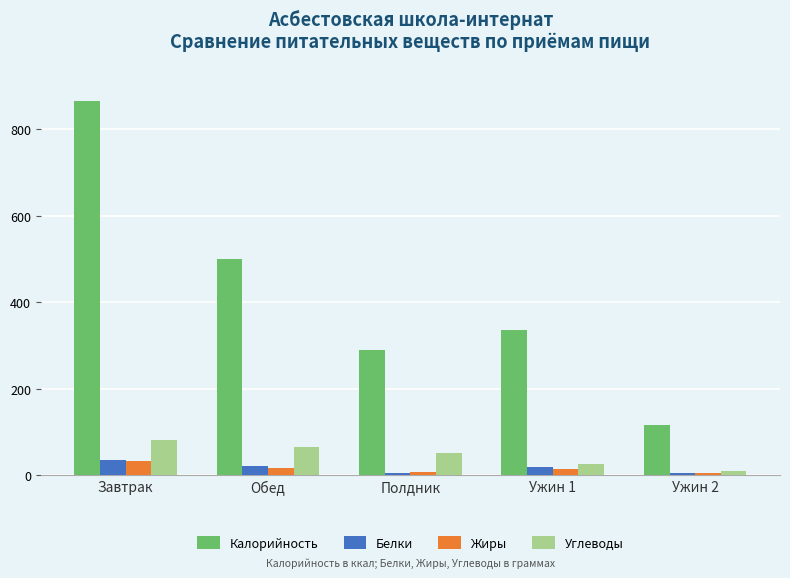

At how many categories does at least one series exceed 476?

2